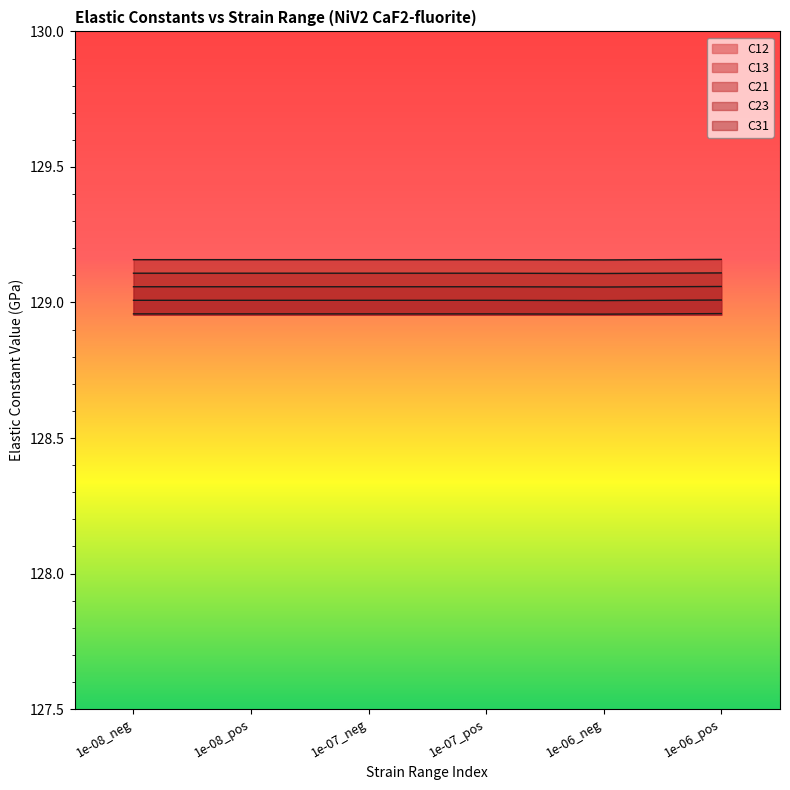

What is the total value across all series at 1e-06_neg?

645.3